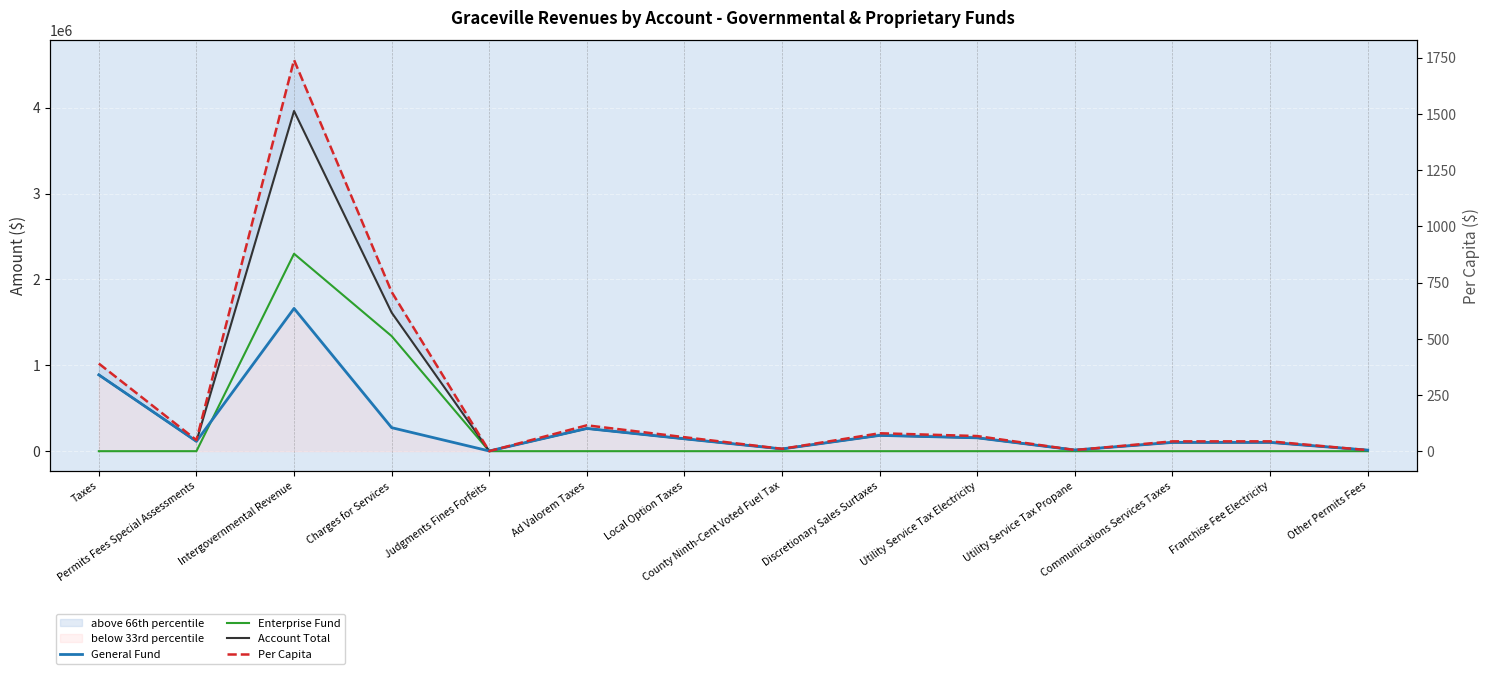

At which category is the sum across all series the highest?

Intergovernmental Revenue